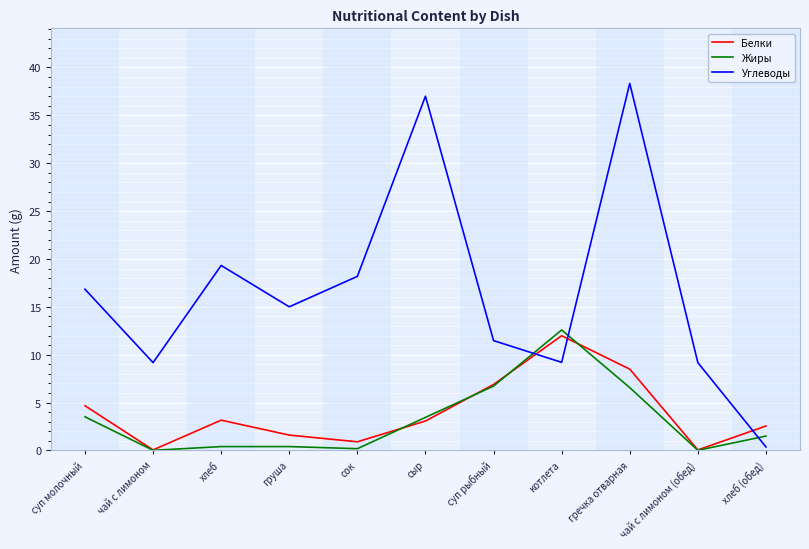

What is the maximum value for Углеводы?

38.3